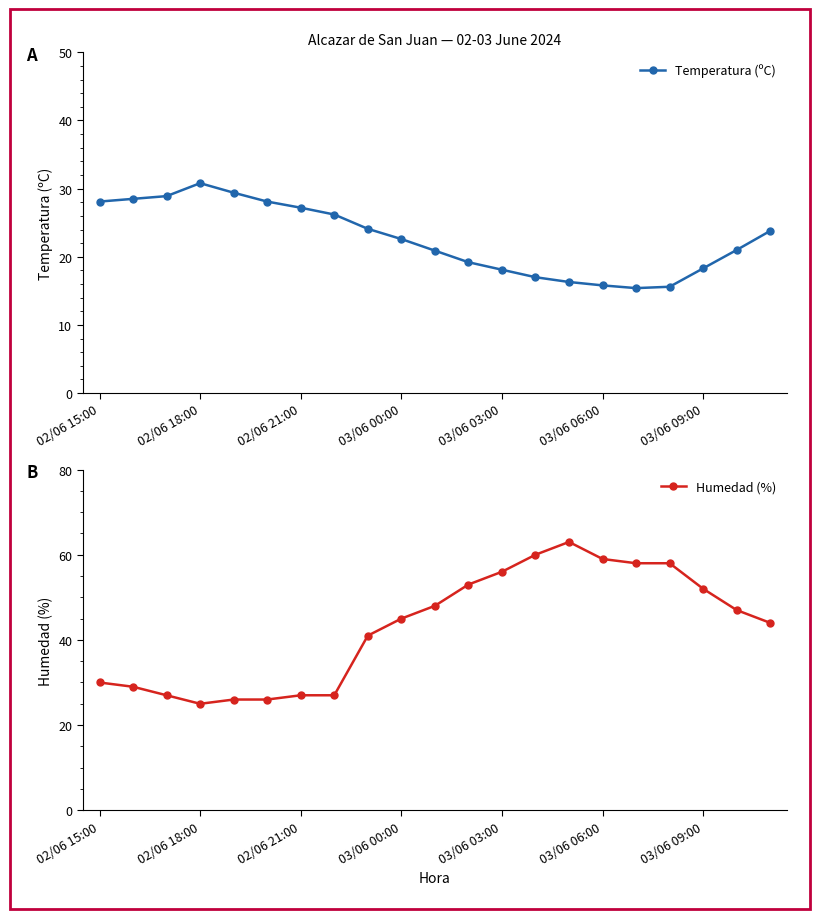

What is the lowest value of the Humedad (%) series?

25